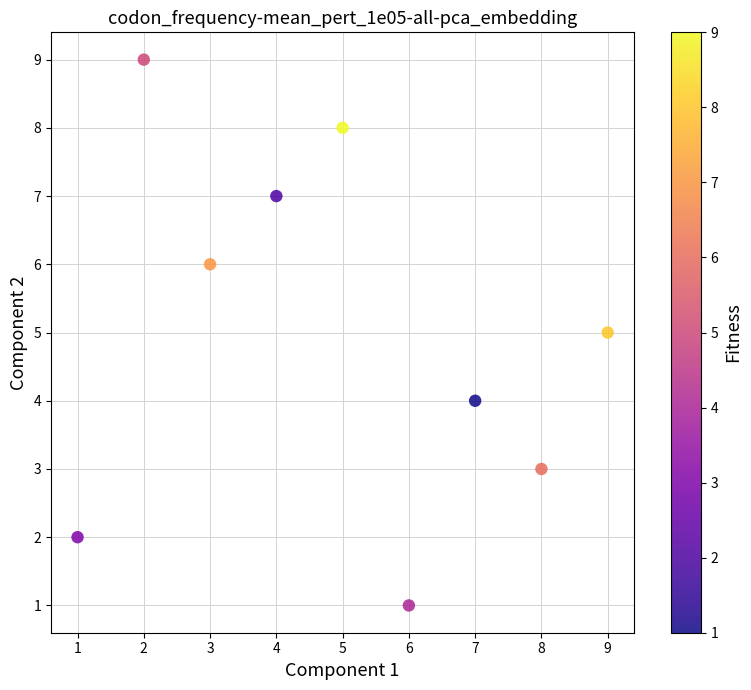

What is the range of Y values (max minus min)?

8